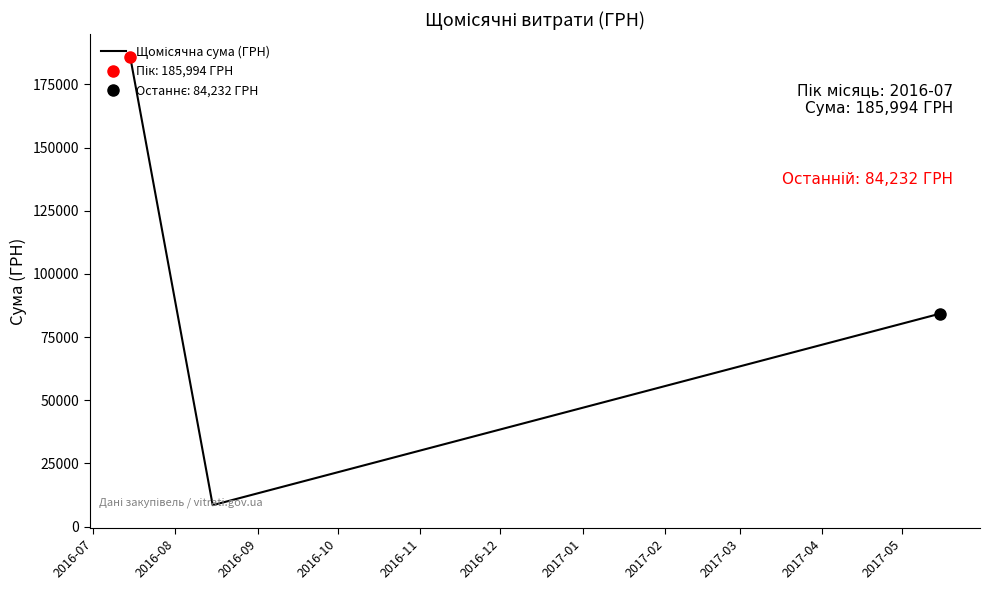

What is the smallest value displayed?

8490.1